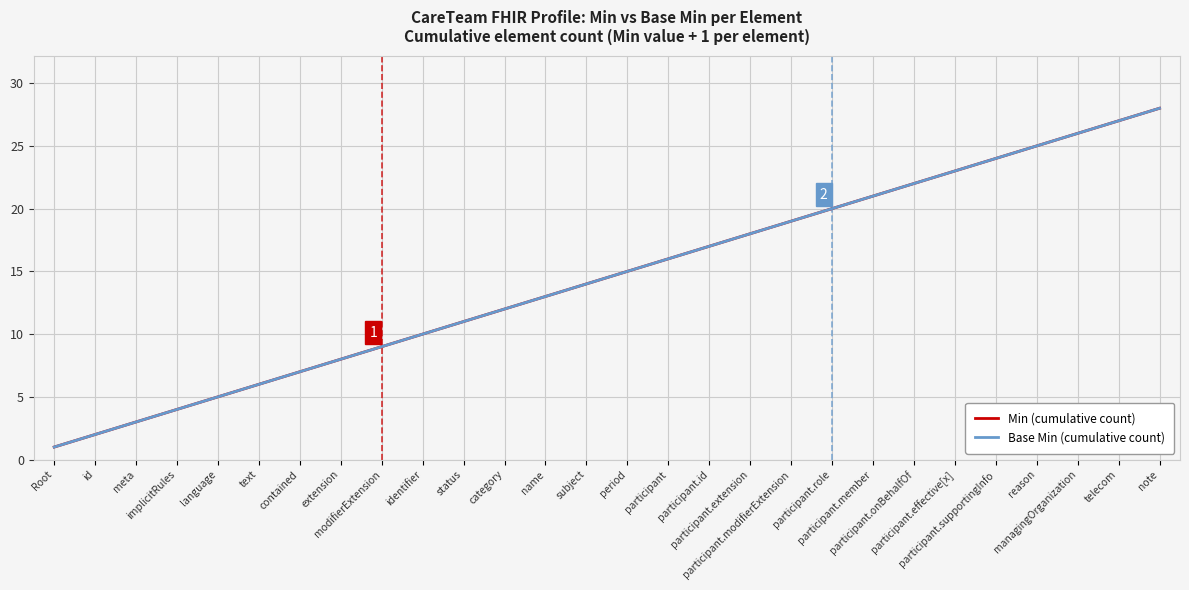

Reading left to right, list all the values displayed in this chart.

Min (cumulative count): 1	2	3	4	5	6	7	8	9	10	11	12	13	14	15	16	17	18	19	20	21	22	23	24	25	26	27	28
Base Min (cumulative count): 1	2	3	4	5	6	7	8	9	10	11	12	13	14	15	16	17	18	19	20	21	22	23	24	25	26	27	28